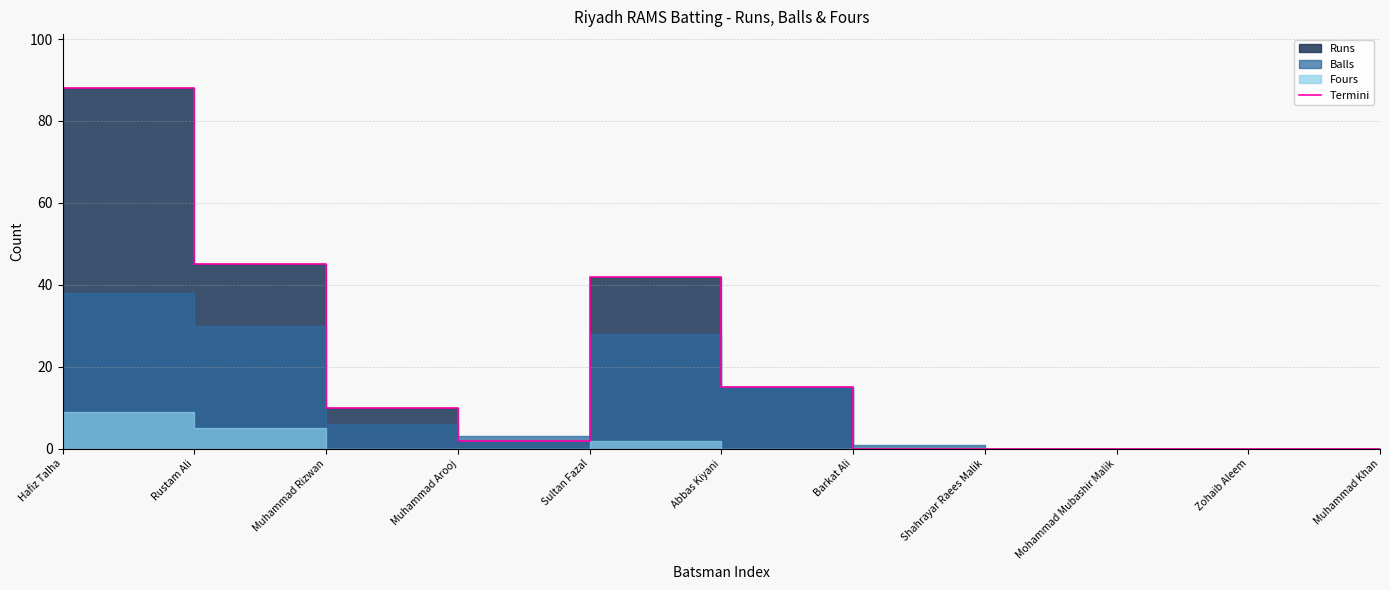

Which label corresponds to the smallest value in the chart?

Barkat Ali